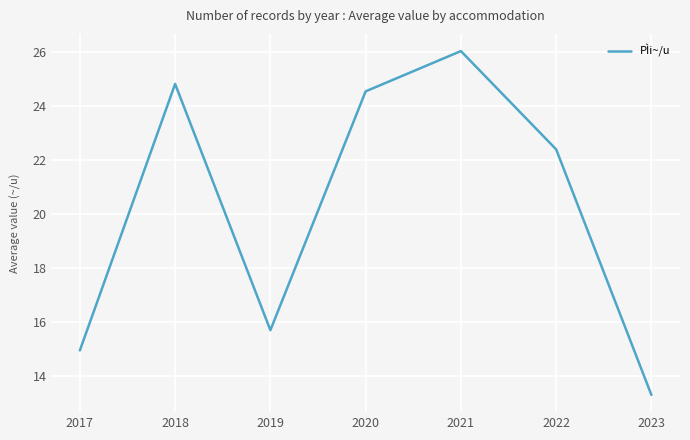

List the labels in order of value, smallest first.

2023, 2017, 2019, 2022, 2020, 2018, 2021